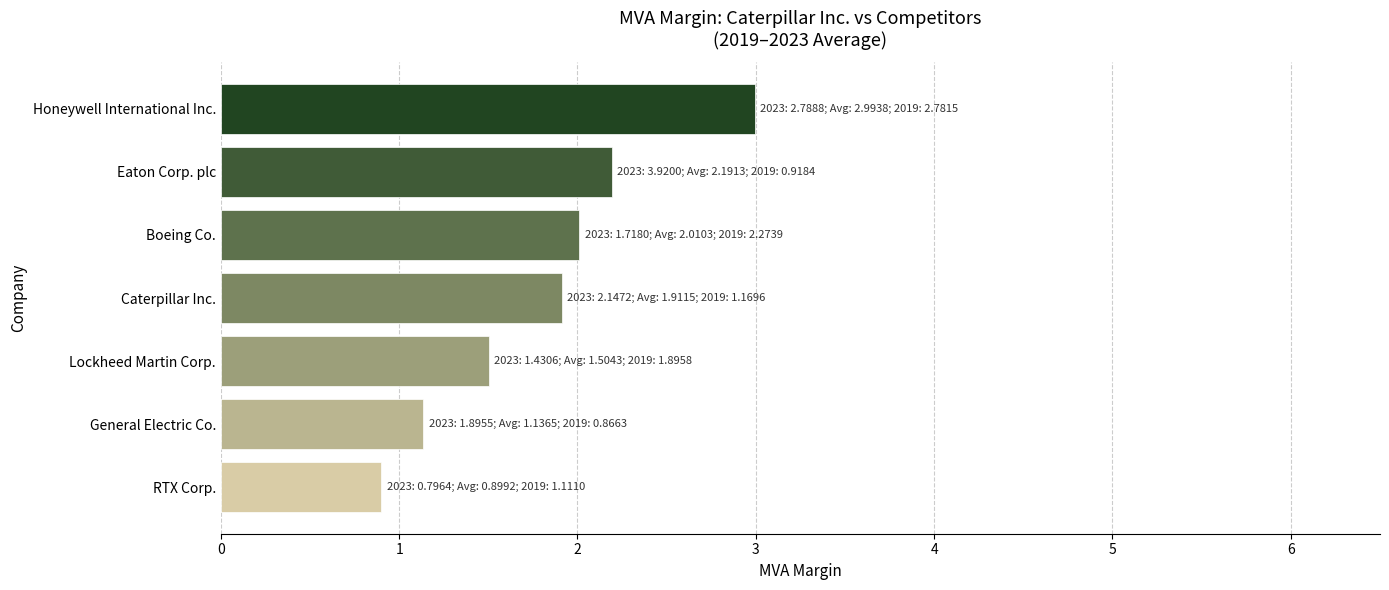

Rank the categories by value from lowest to highest.

RTX Corp., General Electric Co., Lockheed Martin Corp., Caterpillar Inc., Boeing Co., Eaton Corp. plc, Honeywell International Inc.